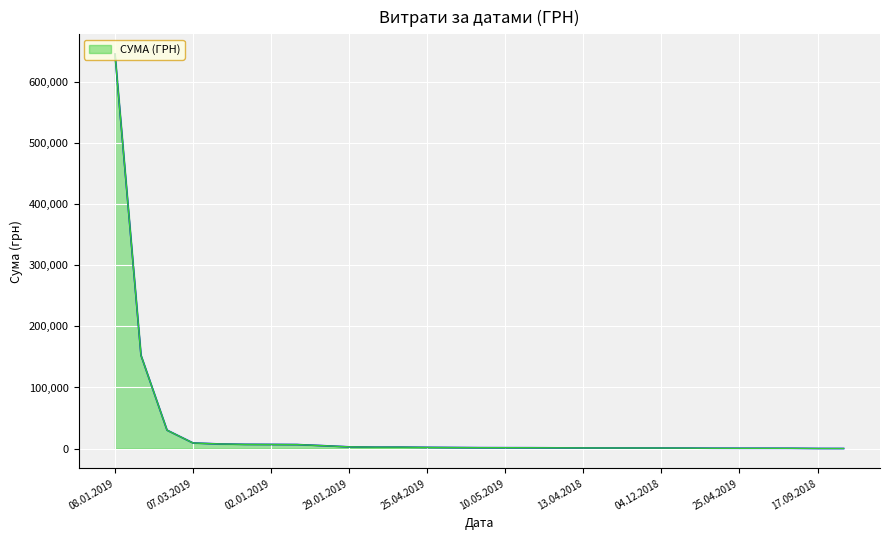

What is the difference between the maximum and minimum values?

644974.5